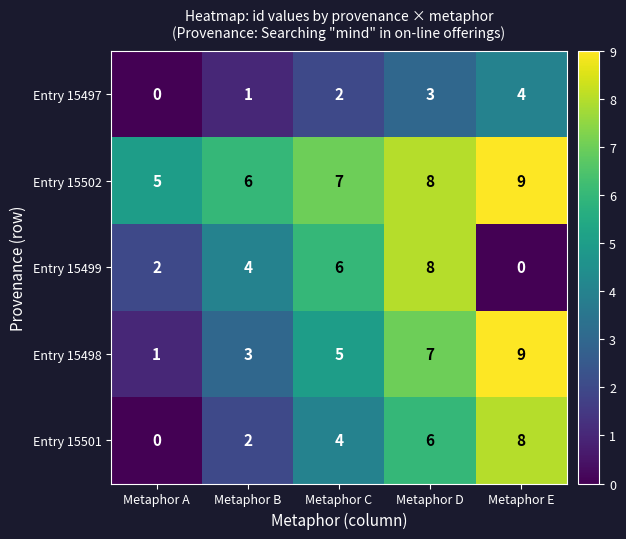

Is it true that Entry 15502 equals 6 at Metaphor B?

True